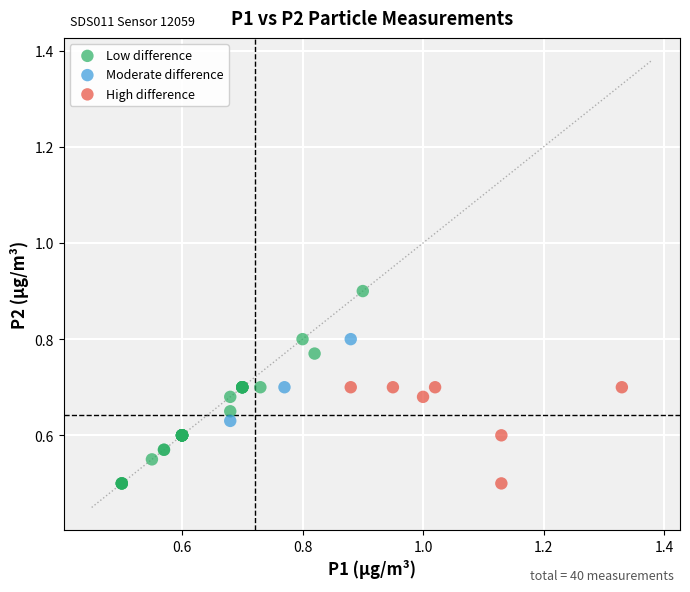

Which series reaches the maximum Y coordinate?

Low difference